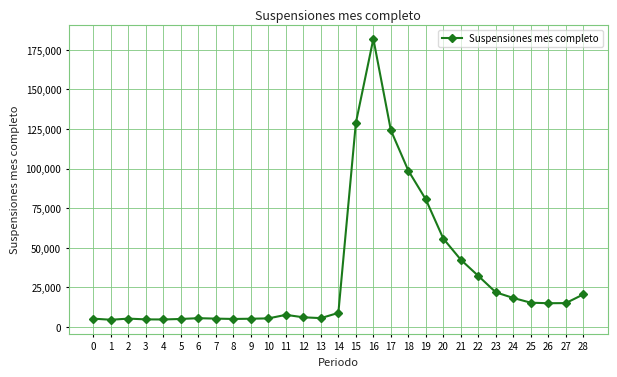

What is the change in value from 10 to 21?

+37011